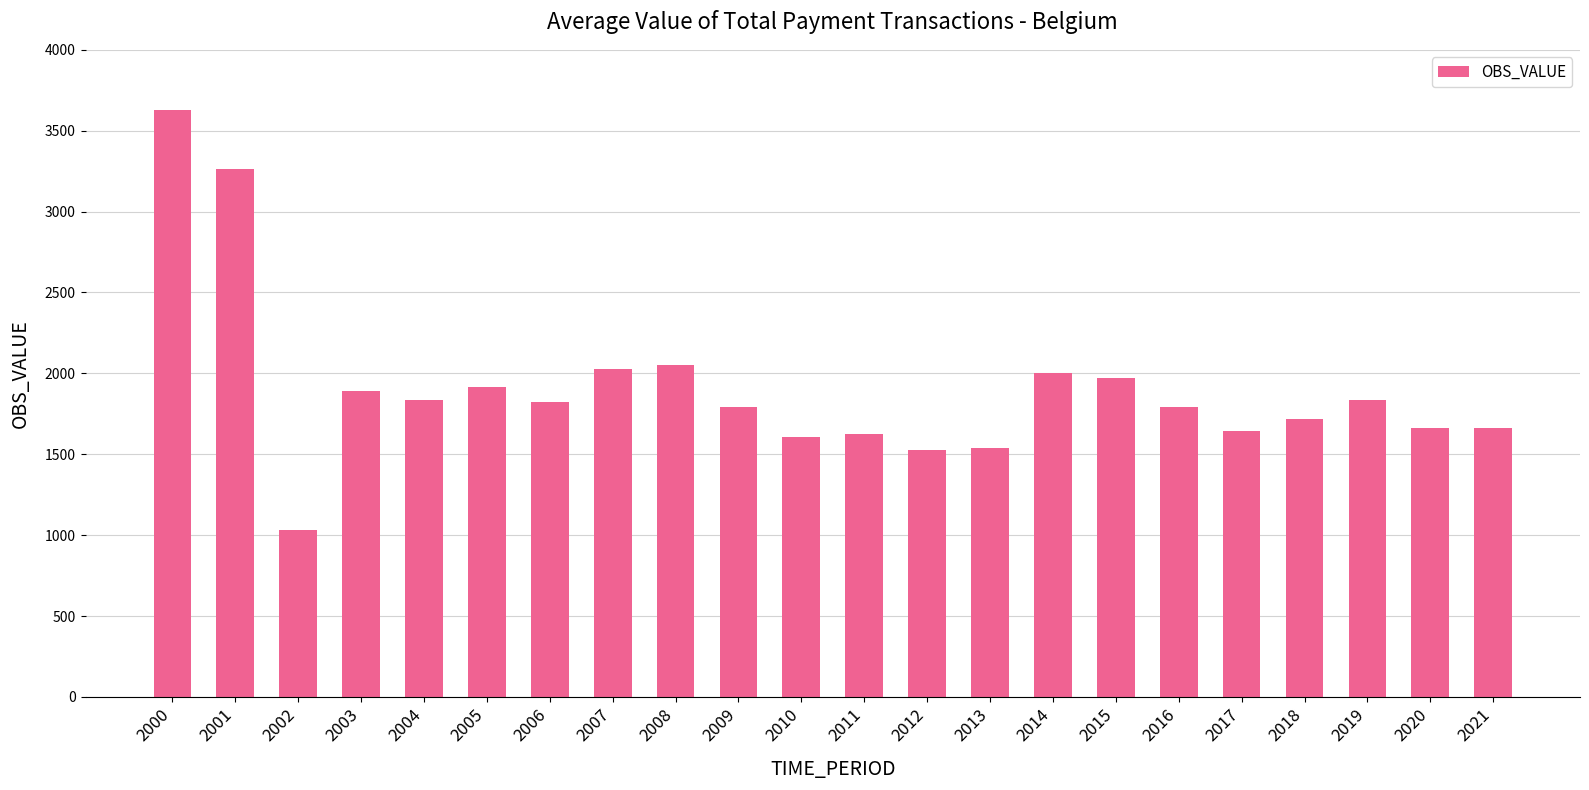

True or false: the data shows 1625.7 at 2011.

True